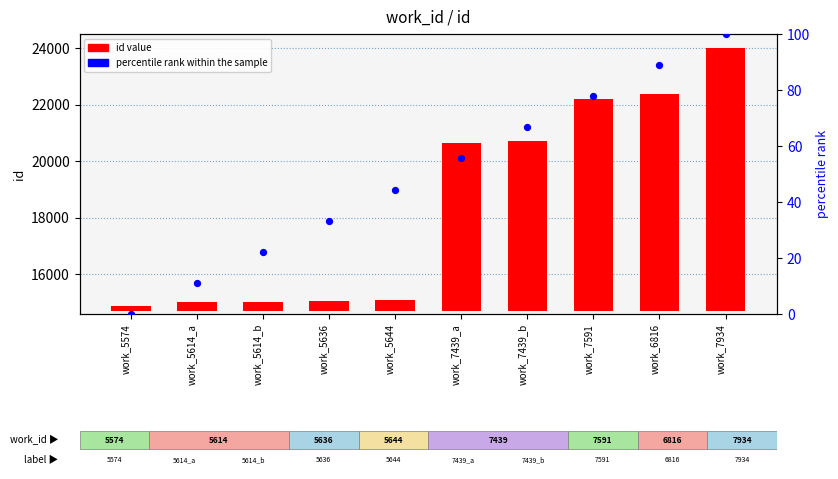

Which series reaches the minimum Y coordinate?

percentile rank within the sample